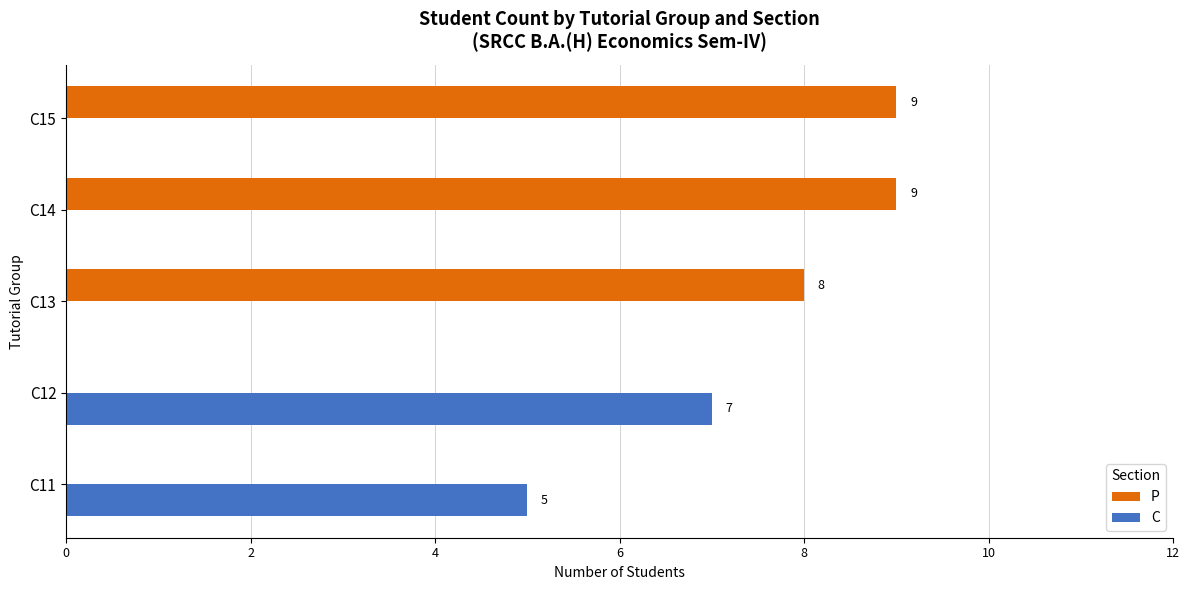

Is it true that C equals 0 at C13?

True